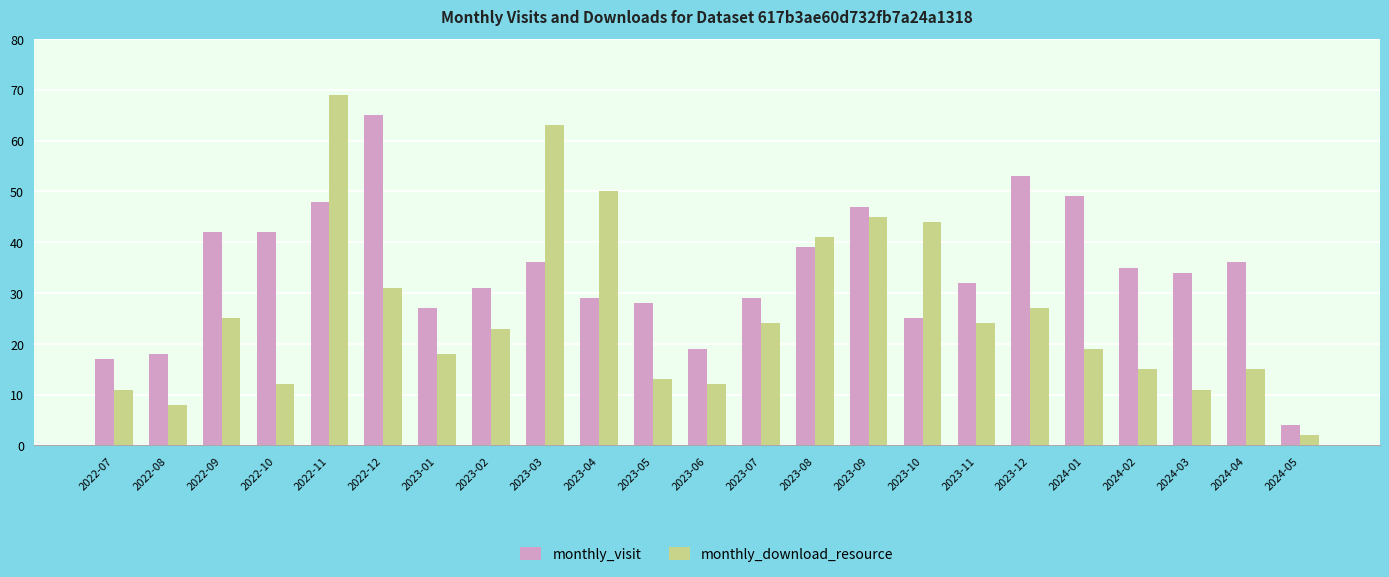

What are all the series names shown in the legend?

monthly_visit, monthly_download_resource